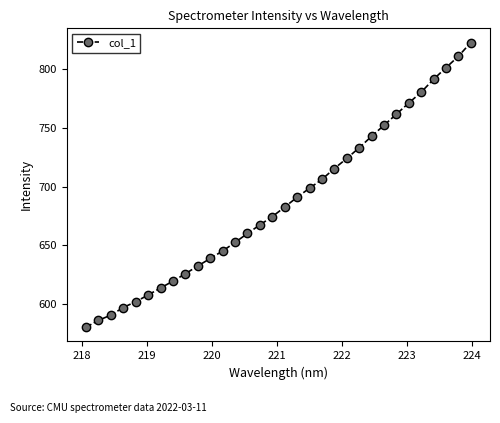

Is this an area chart (filled region under the line)?

No